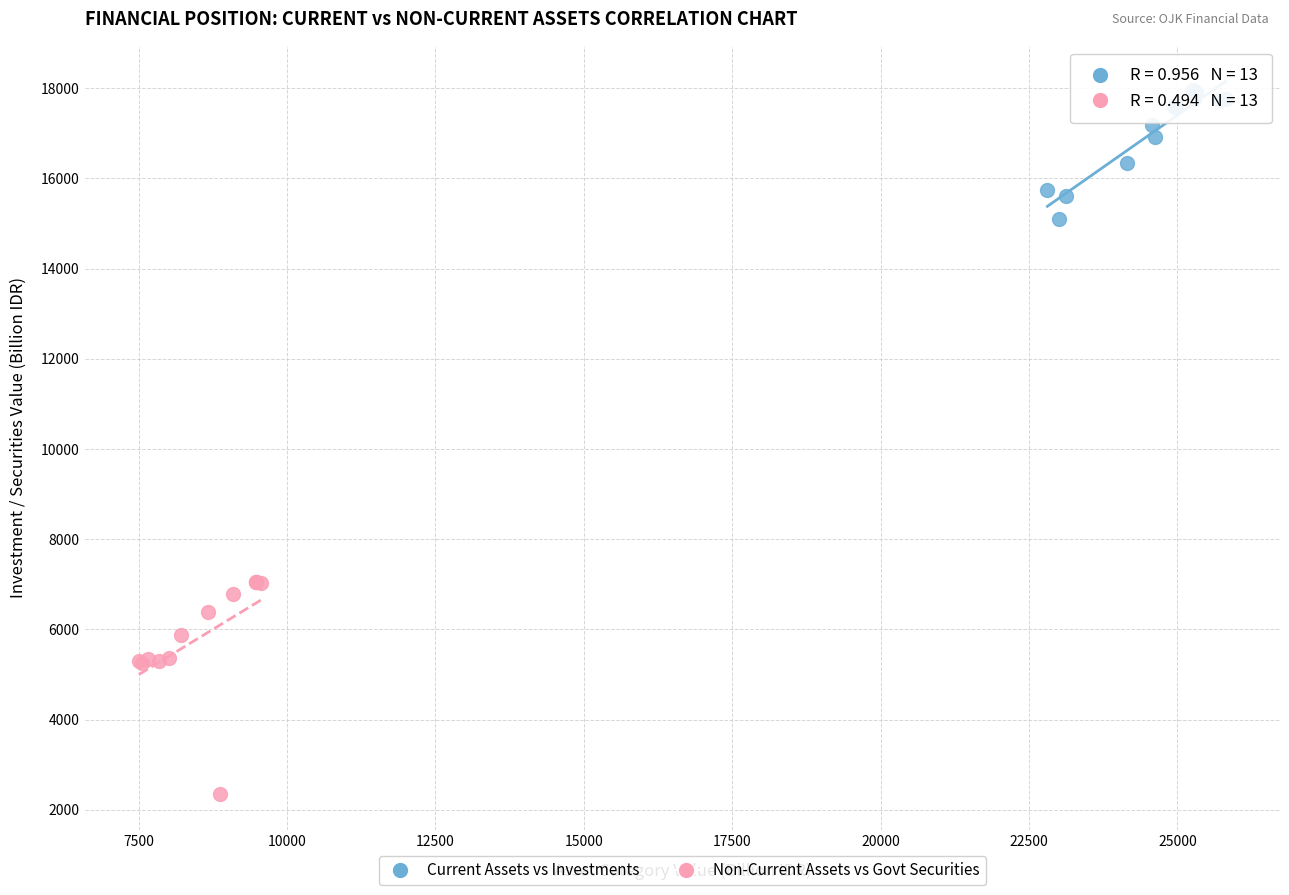

Which series reaches the maximum Y coordinate?

Current Assets vs Investments